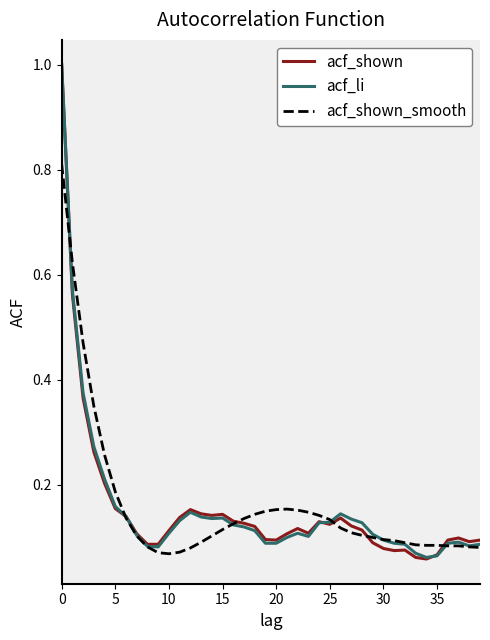

What is the difference between the maximum and second lowest values in the acf_li series?

0.9